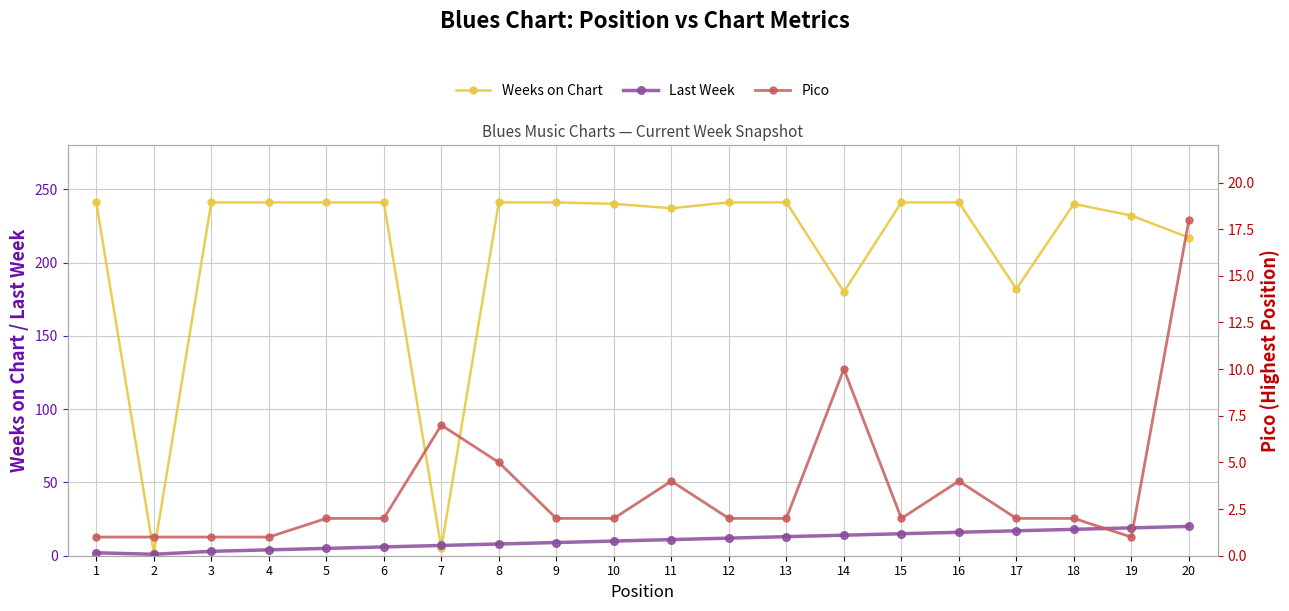

What is the difference between the maximum and second lowest values in the Pico series?

17